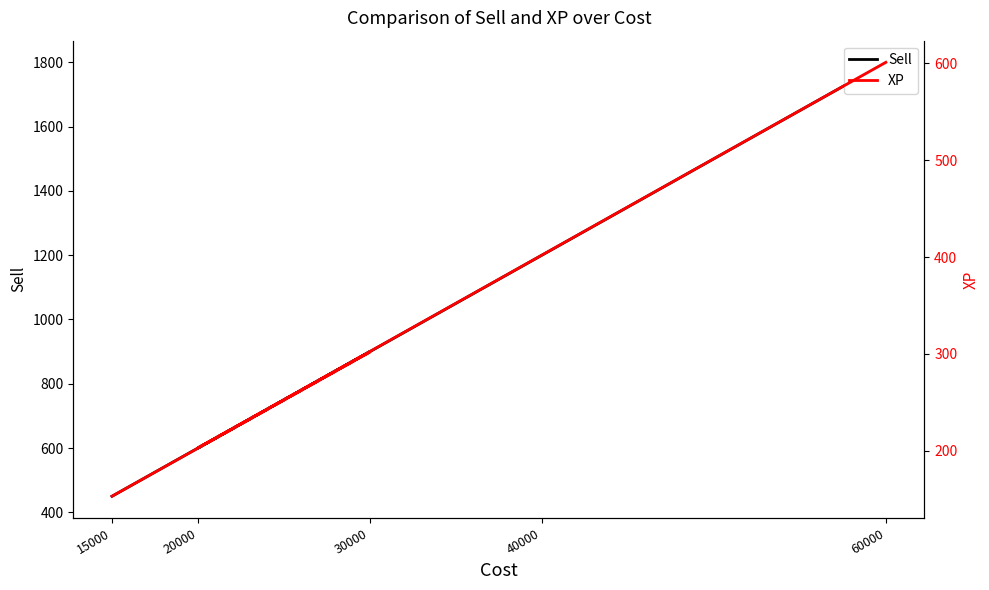

What is the approximate value of XP at 15000, to the nearest 10?

150